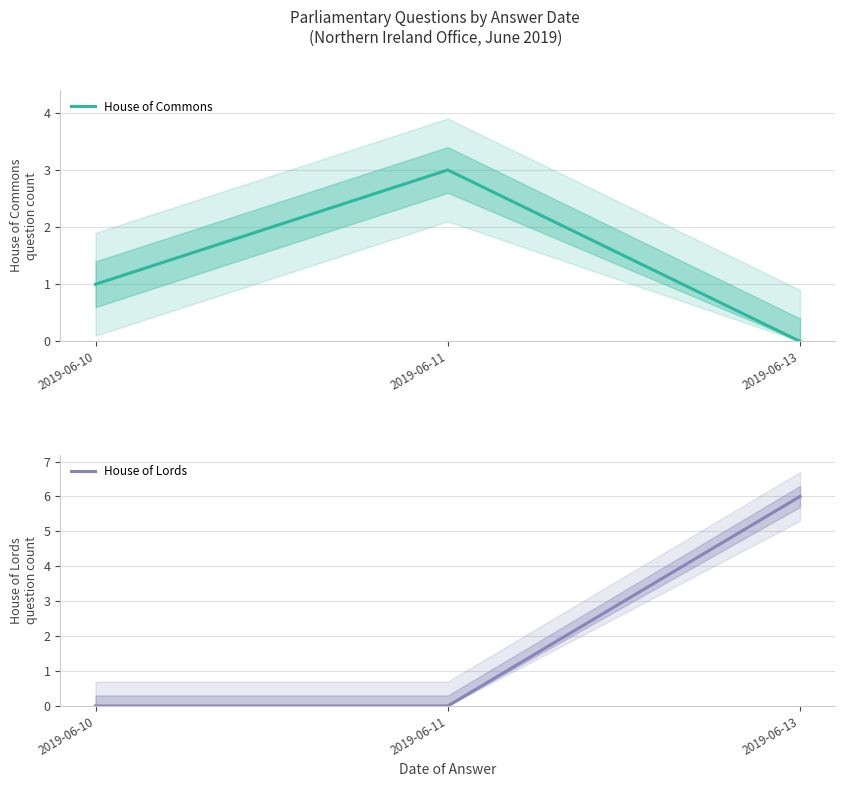

True or false: House of Lords has a value of -4 at 2019-06-11.

False